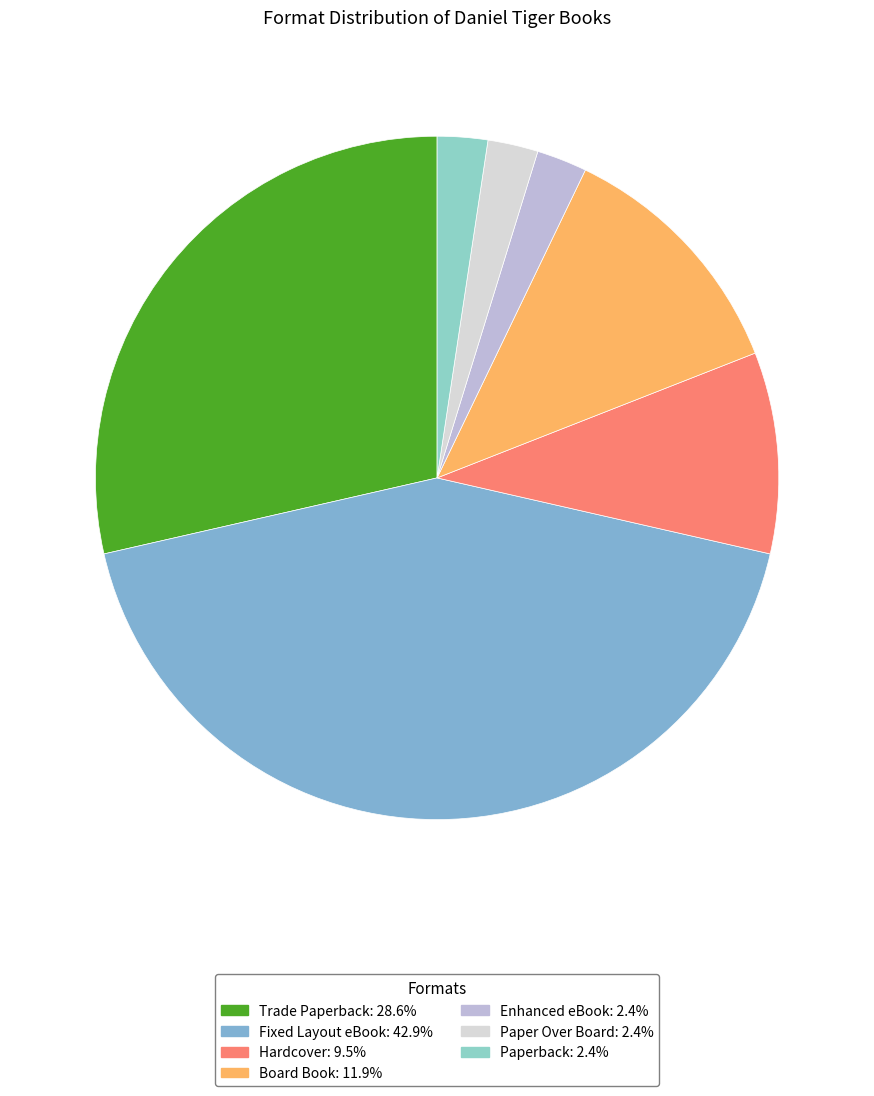

What percentage is the Hardcover slice, to the nearest percent?

10%